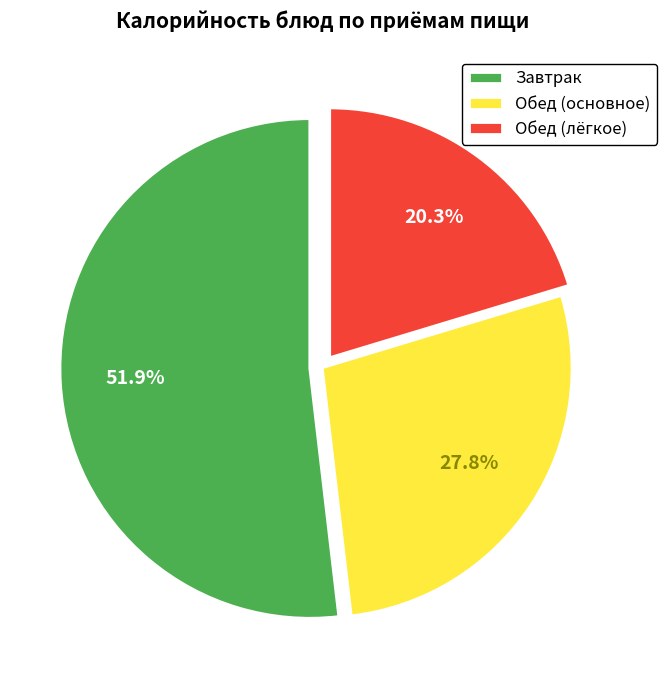

Which category has the biggest portion of the pie?

Завтрак